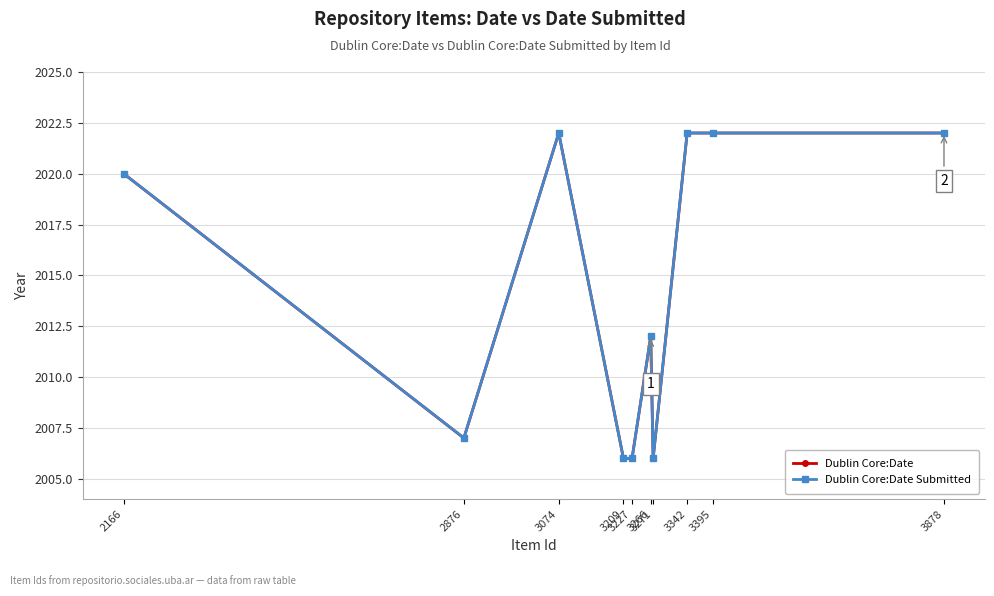

The value of Dublin Core:Date Submitted at 3209 is 2006. True or false?

True